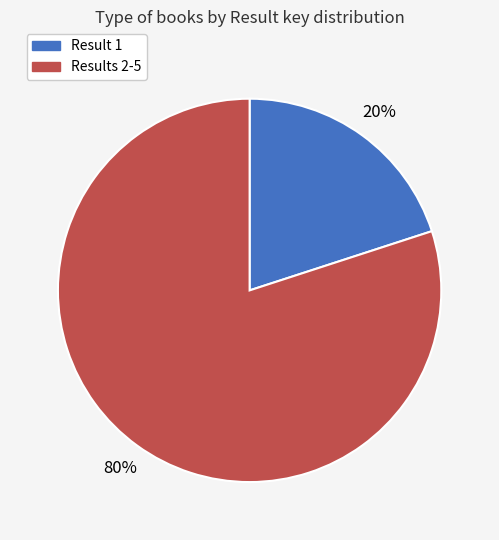

Is there any slice that represents more than half of the pie?

Yes